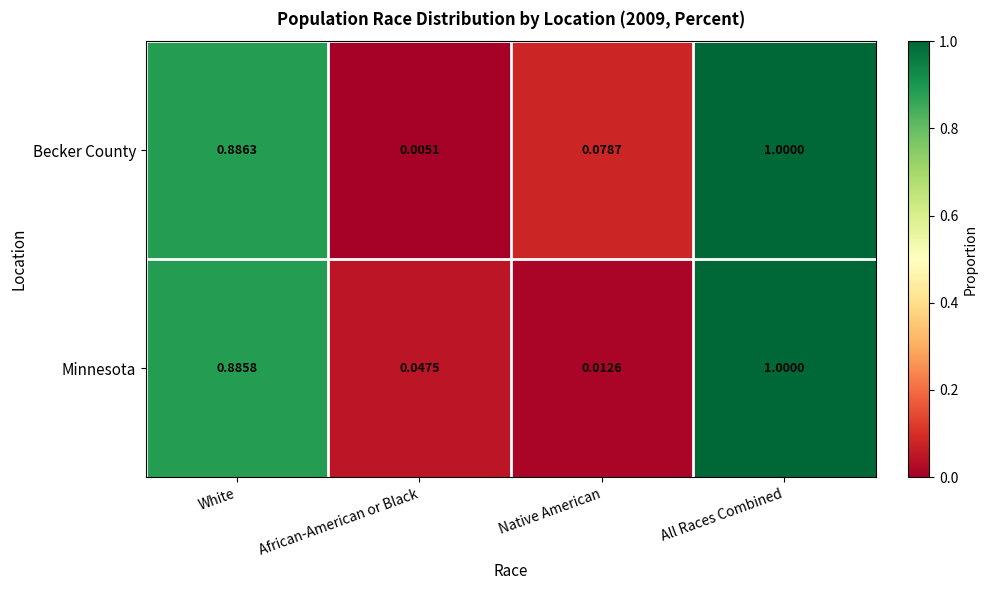

Which label corresponds to the smallest value in the chart?

African-American or Black